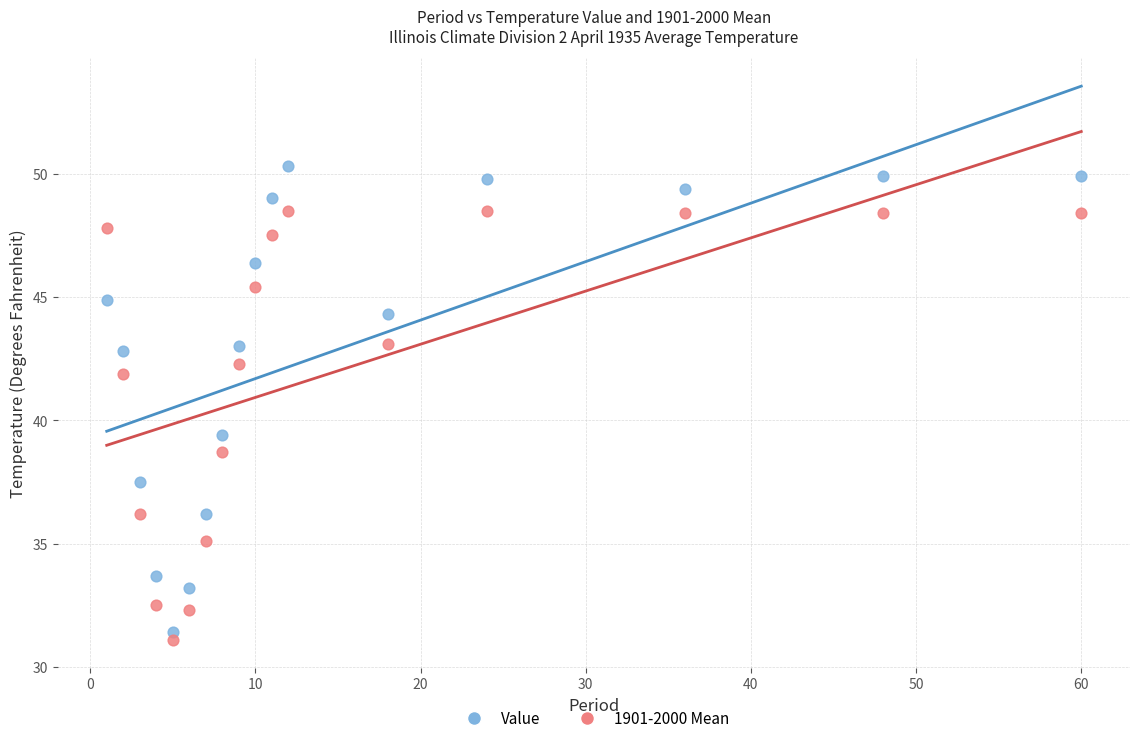

Which series contains the highest Y value?

Value